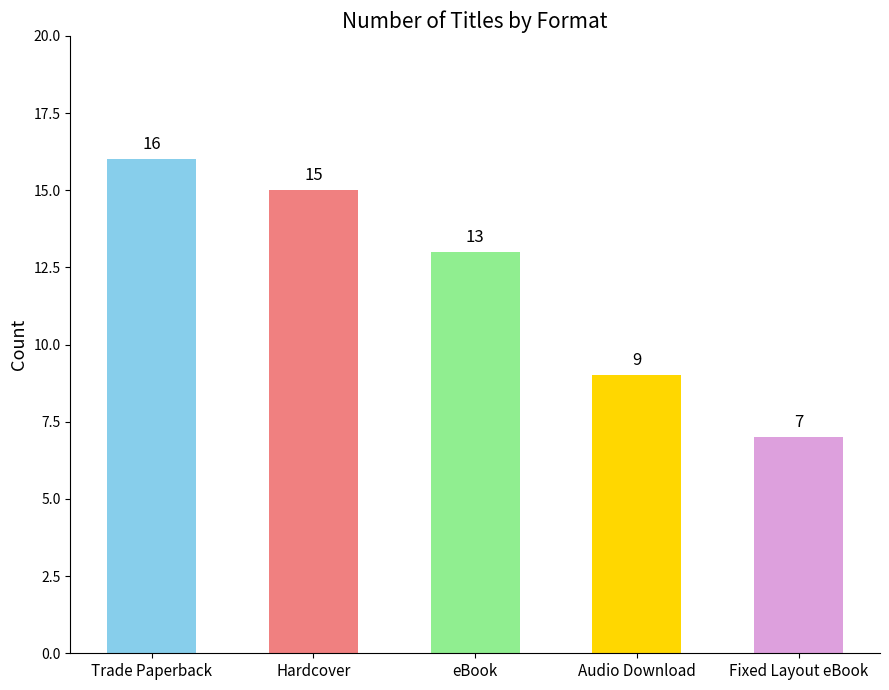

Rank the categories by value from lowest to highest.

Fixed Layout eBook, Audio Download, eBook, Hardcover, Trade Paperback